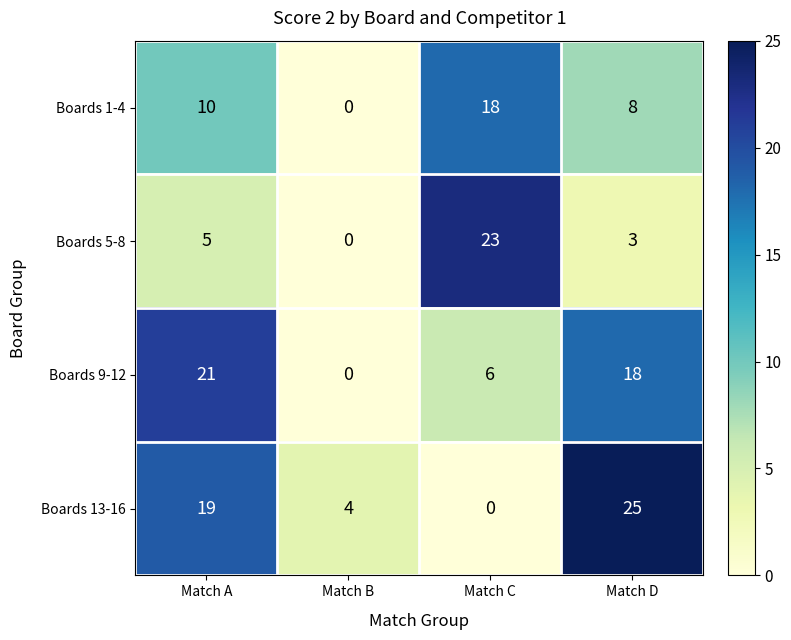

What is the sum of all Boards 13-16 values?

48